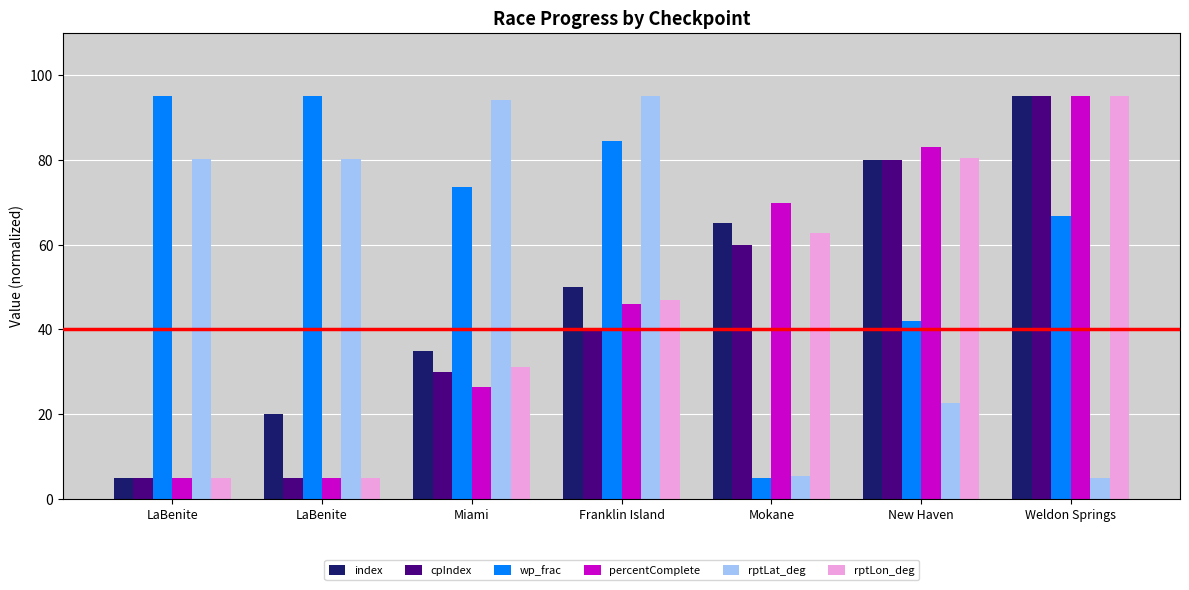

What are all the series names shown in the legend?

index, cpIndex, wp_frac, percentComplete, rptLat_deg, rptLon_deg